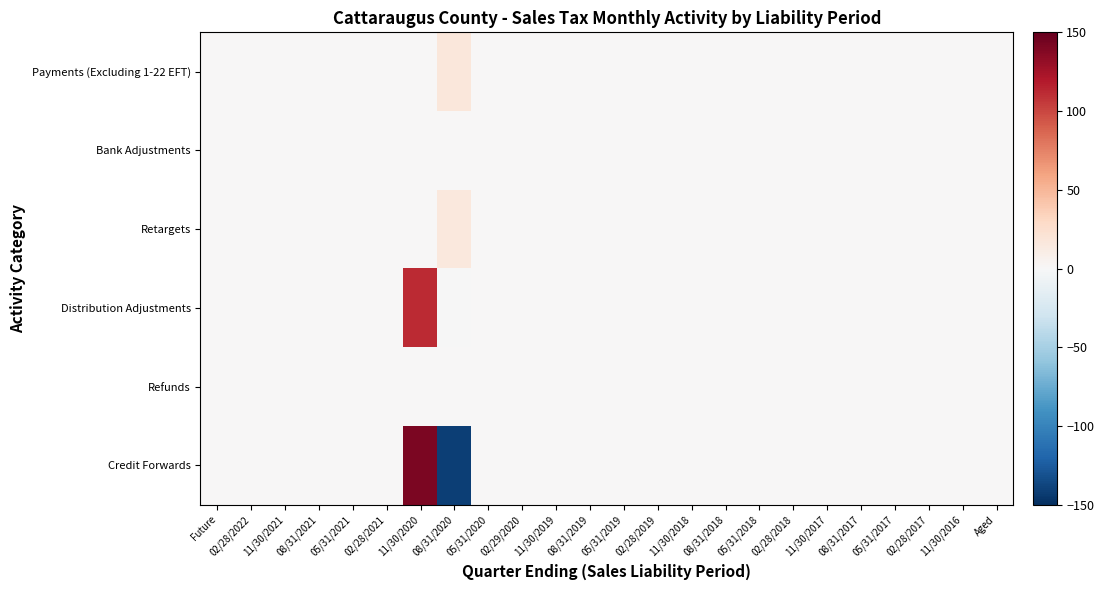

Reading left to right, what are all the values shown in this chart?

Payments (Excluding 1-22 EFT): Future=0.0	02/28/2022=0.0	11/30/2021=0.0	08/31/2021=0.0	05/31/2021=0.0	02/28/2021=0.0	11/30/2020=0.0	08/31/2020=16.8	05/31/2020=0.0	02/29/2020=0.0	11/30/2019=0.0	08/31/2019=0.0	05/31/2019=0.0	02/28/2019=0.0	11/30/2018=0.0	08/31/2018=0.0	05/31/2018=0.0	02/28/2018=0.0	11/30/2017=0.0	08/31/2017=0.0	05/31/2017=0.0	02/28/2017=0.0	11/30/2016=0.0	Aged=0.0
Bank Adjustments: Future=0.0	02/28/2022=0.0	11/30/2021=0.0	08/31/2021=0.0	05/31/2021=0.0	02/28/2021=0.0	11/30/2020=0.0	08/31/2020=0.0	05/31/2020=0.0	02/29/2020=0.0	11/30/2019=0.0	08/31/2019=0.0	05/31/2019=0.0	02/28/2019=0.0	11/30/2018=0.0	08/31/2018=0.0	05/31/2018=0.0	02/28/2018=0.0	11/30/2017=0.0	08/31/2017=0.0	05/31/2017=0.0	02/28/2017=0.0	11/30/2016=0.0	Aged=0.0
Retargets: Future=0.0	02/28/2022=0.0	11/30/2021=0.0	08/31/2021=0.0	05/31/2021=0.0	02/28/2021=0.0	11/30/2020=0.0	08/31/2020=15.6	05/31/2020=0.0	02/29/2020=0.0	11/30/2019=0.0	08/31/2019=0.0	05/31/2019=0.0	02/28/2019=0.0	11/30/2018=0.0	08/31/2018=0.0	05/31/2018=0.0	02/28/2018=0.0	11/30/2017=0.0	08/31/2017=0.0	05/31/2017=0.0	02/28/2017=0.0	11/30/2016=0.0	Aged=0.0
Distribution Adjustments: Future=0.0	02/28/2022=0.0	11/30/2021=0.0	08/31/2021=0.0	05/31/2021=0.0	02/28/2021=0.0	11/30/2020=111.8	08/31/2020=-0.3	05/31/2020=0.0	02/29/2020=0.0	11/30/2019=0.0	08/31/2019=0.0	05/31/2019=0.0	02/28/2019=0.0	11/30/2018=0.0	08/31/2018=0.0	05/31/2018=0.0	02/28/2018=0.0	11/30/2017=0.0	08/31/2017=0.0	05/31/2017=0.0	02/28/2017=0.0	11/30/2016=0.0	Aged=0.0
Refunds: Future=0.0	02/28/2022=0.0	11/30/2021=0.0	08/31/2021=0.0	05/31/2021=0.0	02/28/2021=0.0	11/30/2020=0.0	08/31/2020=0.0	05/31/2020=0.0	02/29/2020=0.0	11/30/2019=0.0	08/31/2019=0.0	05/31/2019=0.0	02/28/2019=0.0	11/30/2018=0.0	08/31/2018=0.0	05/31/2018=0.0	02/28/2018=0.0	11/30/2017=0.0	08/31/2017=0.0	05/31/2017=0.0	02/28/2017=0.0	11/30/2016=0.0	Aged=0.0
Credit Forwards: Future=0.0	02/28/2022=0.0	11/30/2021=0.0	08/31/2021=0.0	05/31/2021=0.0	02/28/2021=0.0	11/30/2020=141.8	08/31/2020=-141.8	05/31/2020=0.0	02/29/2020=0.0	11/30/2019=0.0	08/31/2019=0.0	05/31/2019=0.0	02/28/2019=0.0	11/30/2018=0.0	08/31/2018=0.0	05/31/2018=0.0	02/28/2018=0.0	11/30/2017=0.0	08/31/2017=0.0	05/31/2017=0.0	02/28/2017=0.0	11/30/2016=0.0	Aged=0.0